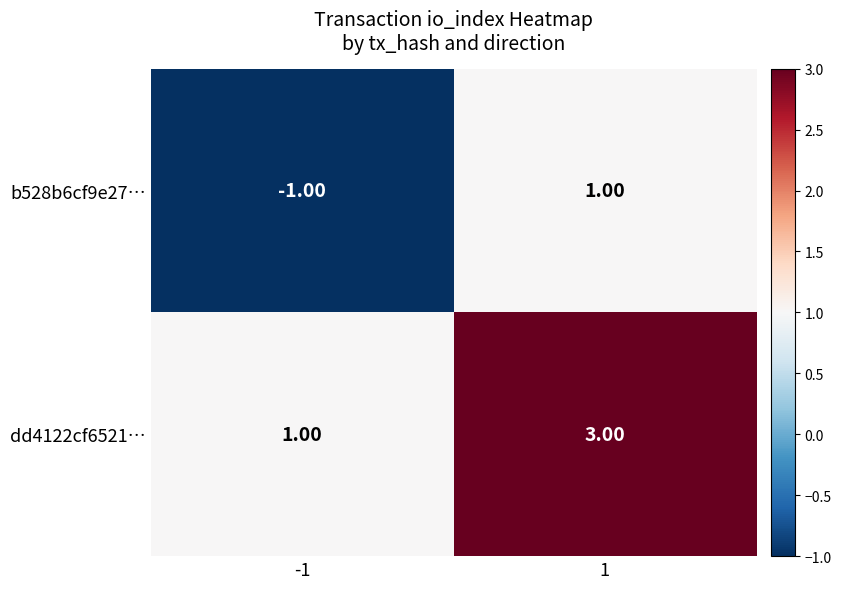

What is the minimum value shown in the chart?

-1